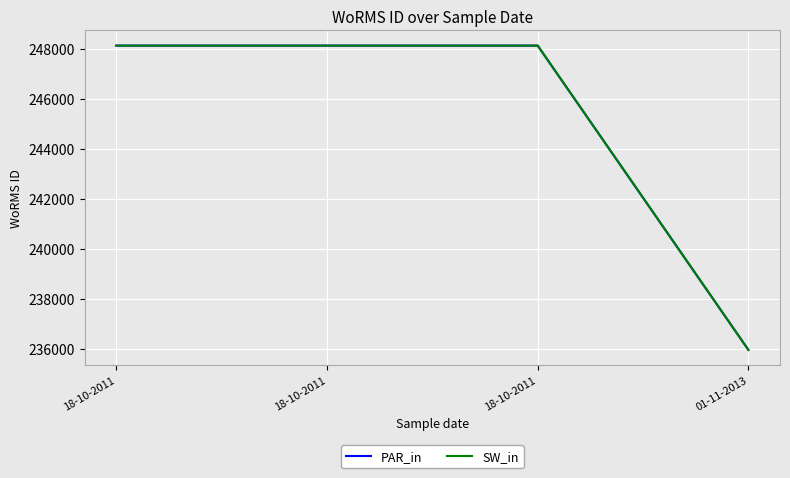

What is the minimum value shown in the chart?

235955